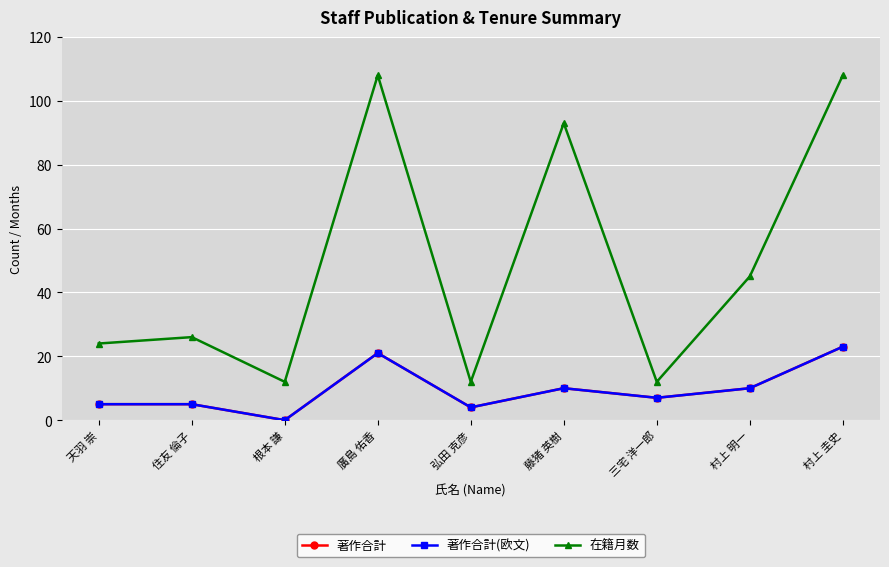

At which category is the sum across all series the highest?

村上 圭史